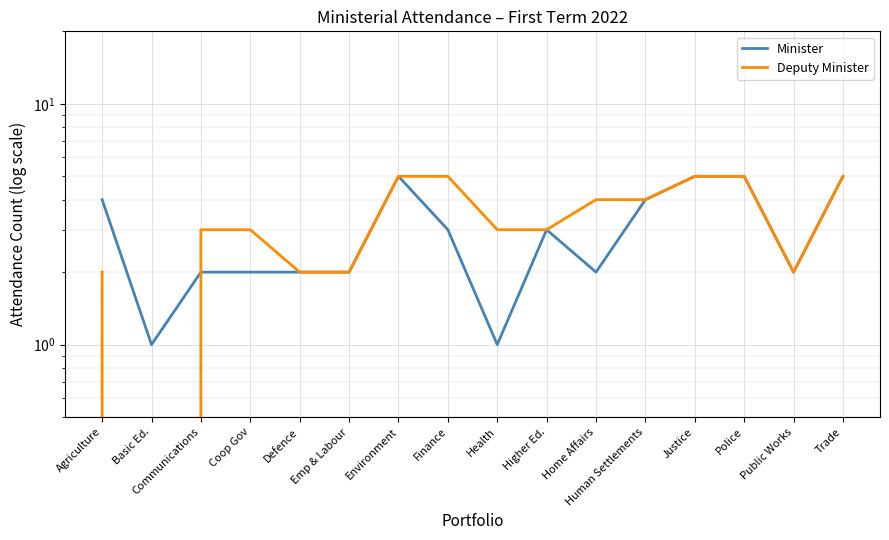

What is the highest value of the Deputy Minister series?

5